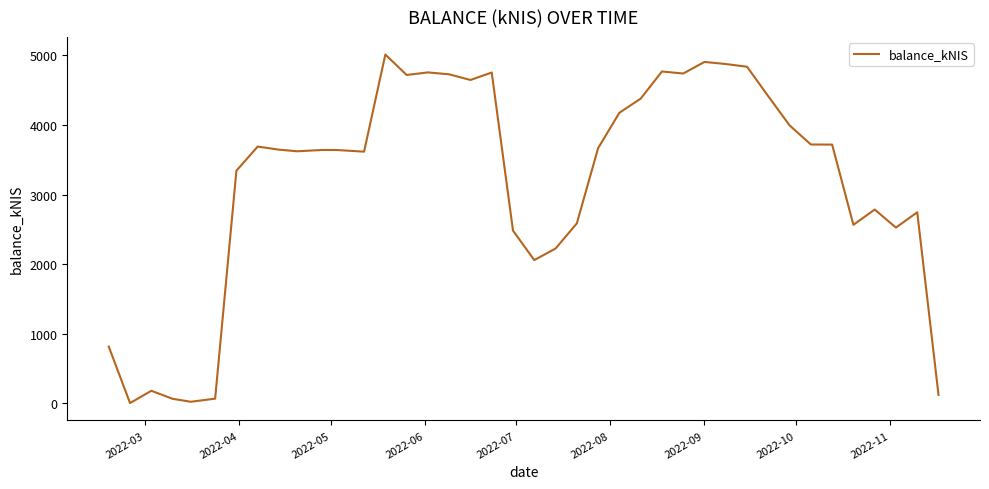

True or false: the data has more than 2 interior local peaks.

True